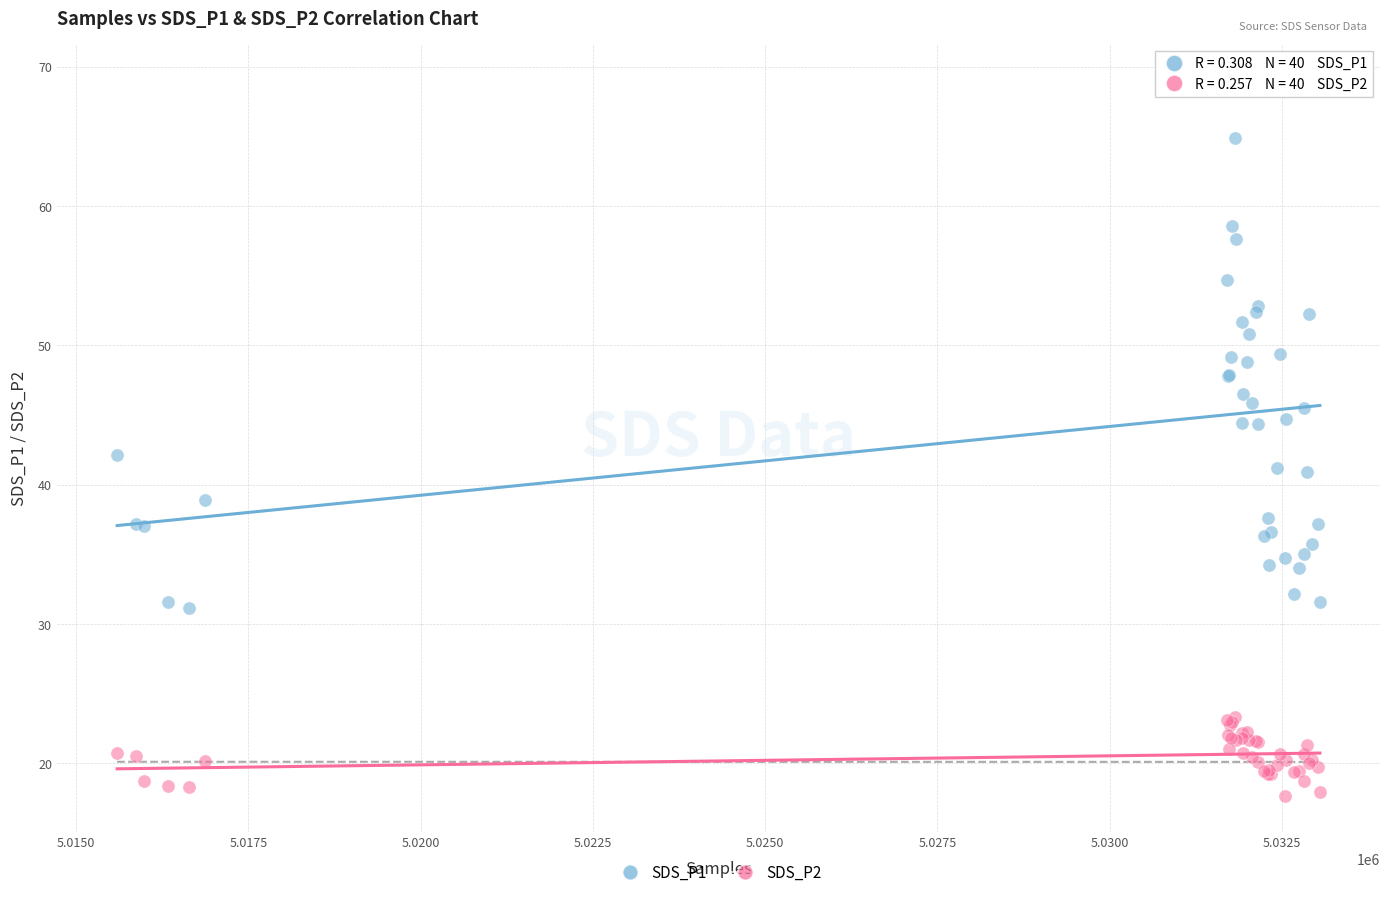

What is the X range (max minus min) for the scatter plot?

17455.0